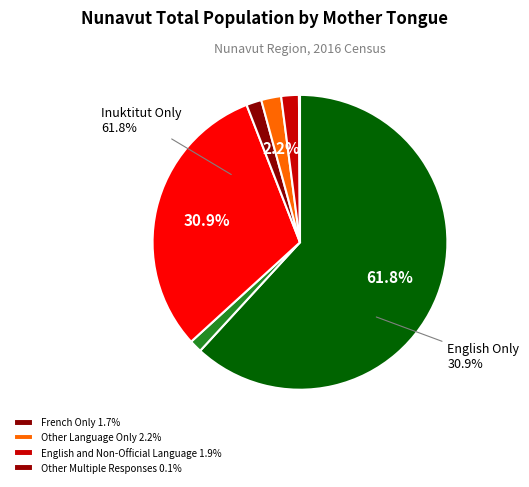

How many segments does this pie chart have?

7